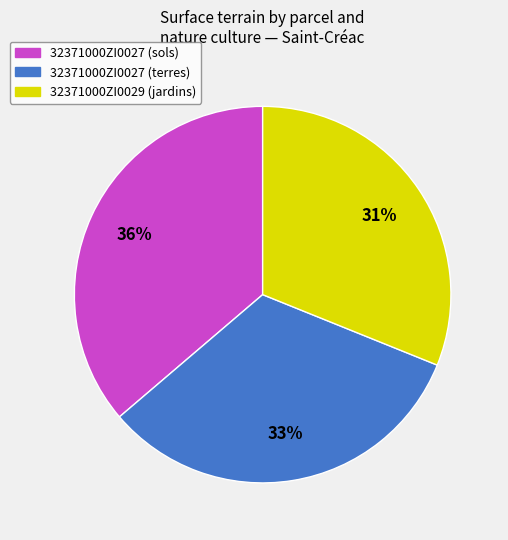

Rank the categories by value from highest to lowest.

32371000ZI0027 (sols), 32371000ZI0027 (terres), 32371000ZI0029 (jardins)